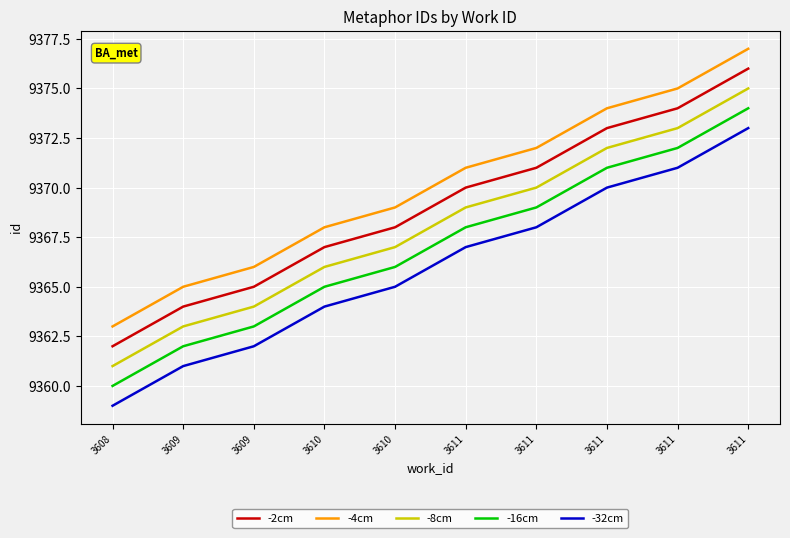

How many lines are shown in the chart?

5